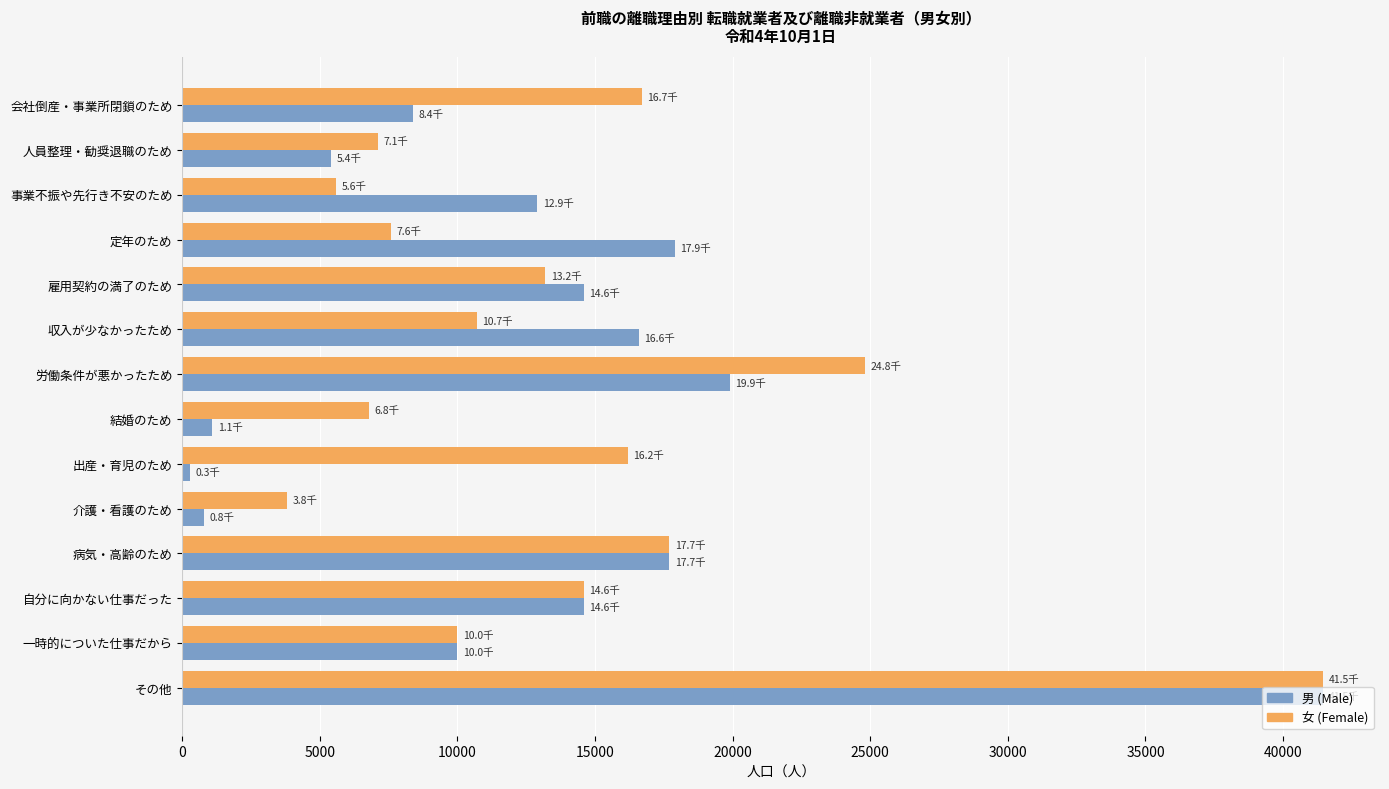

What is the difference between the maximum and second lowest values in the 女 (Female) series?

35850